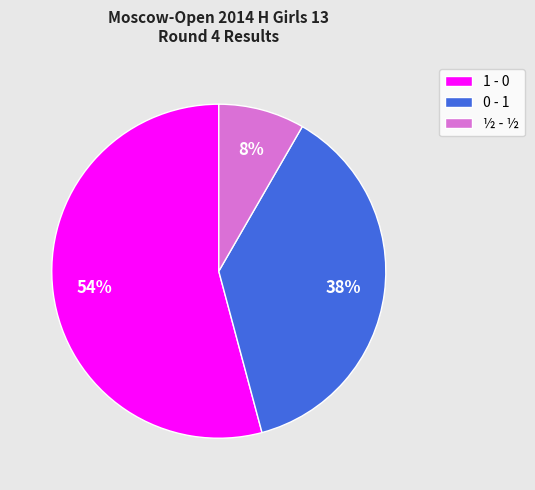

How many segments does this pie chart have?

3